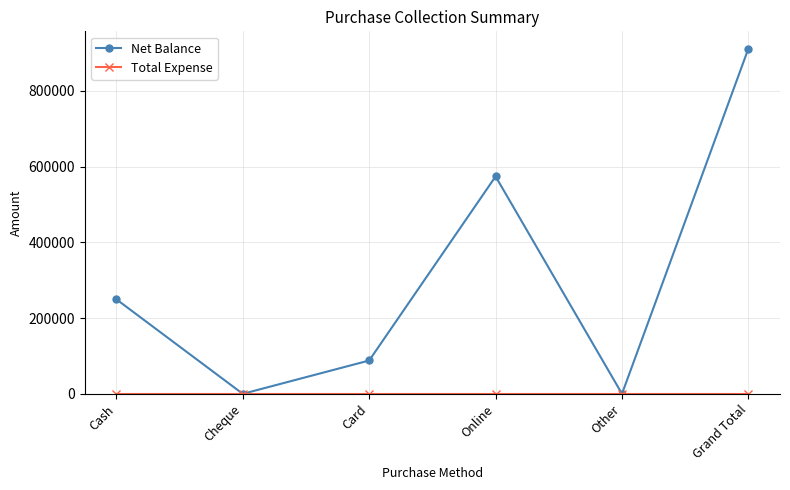

What is the label of the 3rd point from the right?

Online